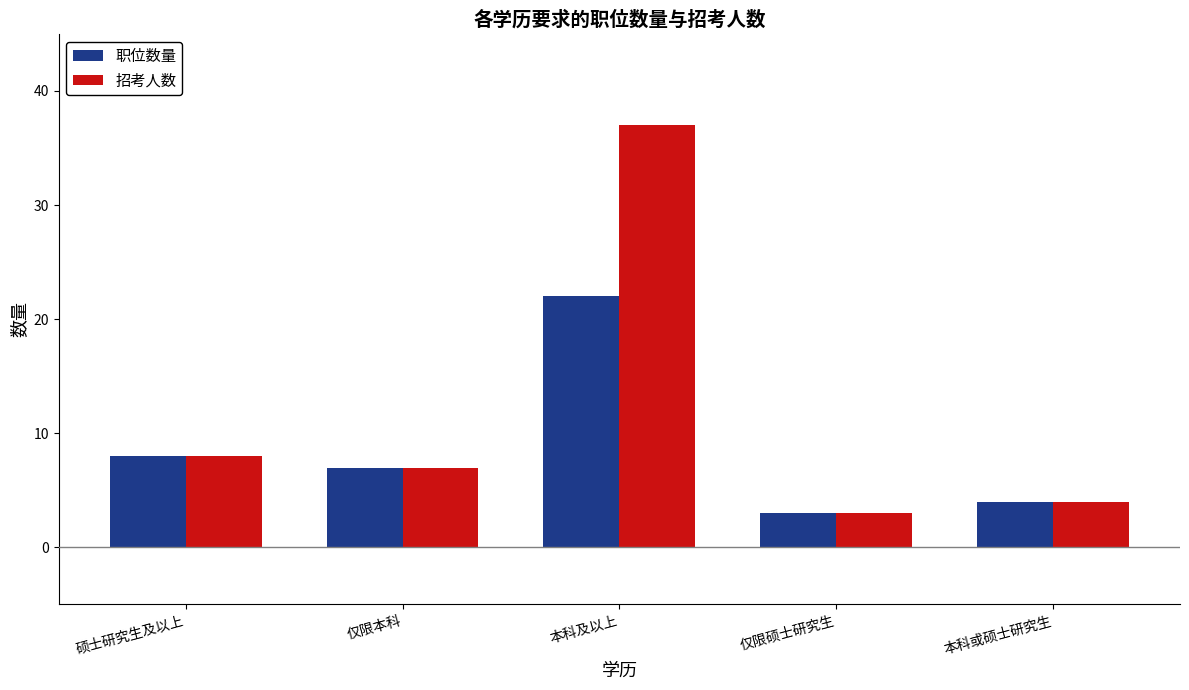

Does the chart contain any negative values?

No